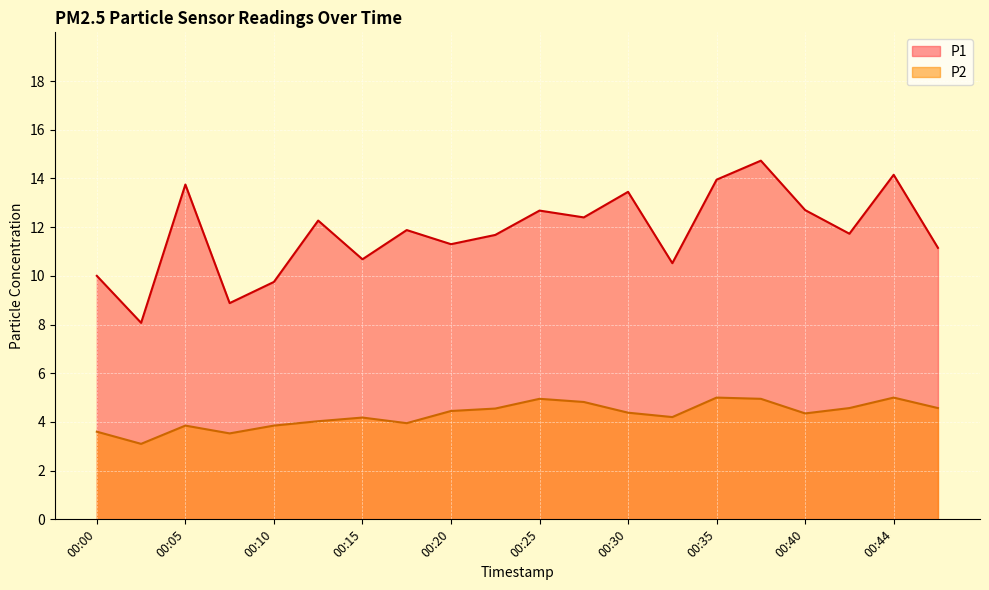

Which series has the largest range (max minus min)?

P1